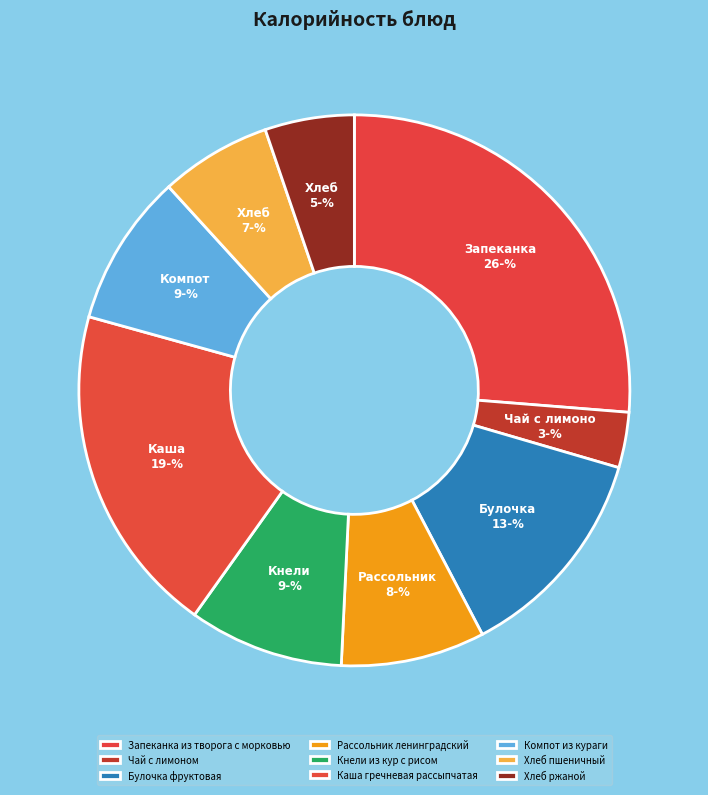

What is the total percentage of Булочка фруктовая and Компот из кураги?

21.7%